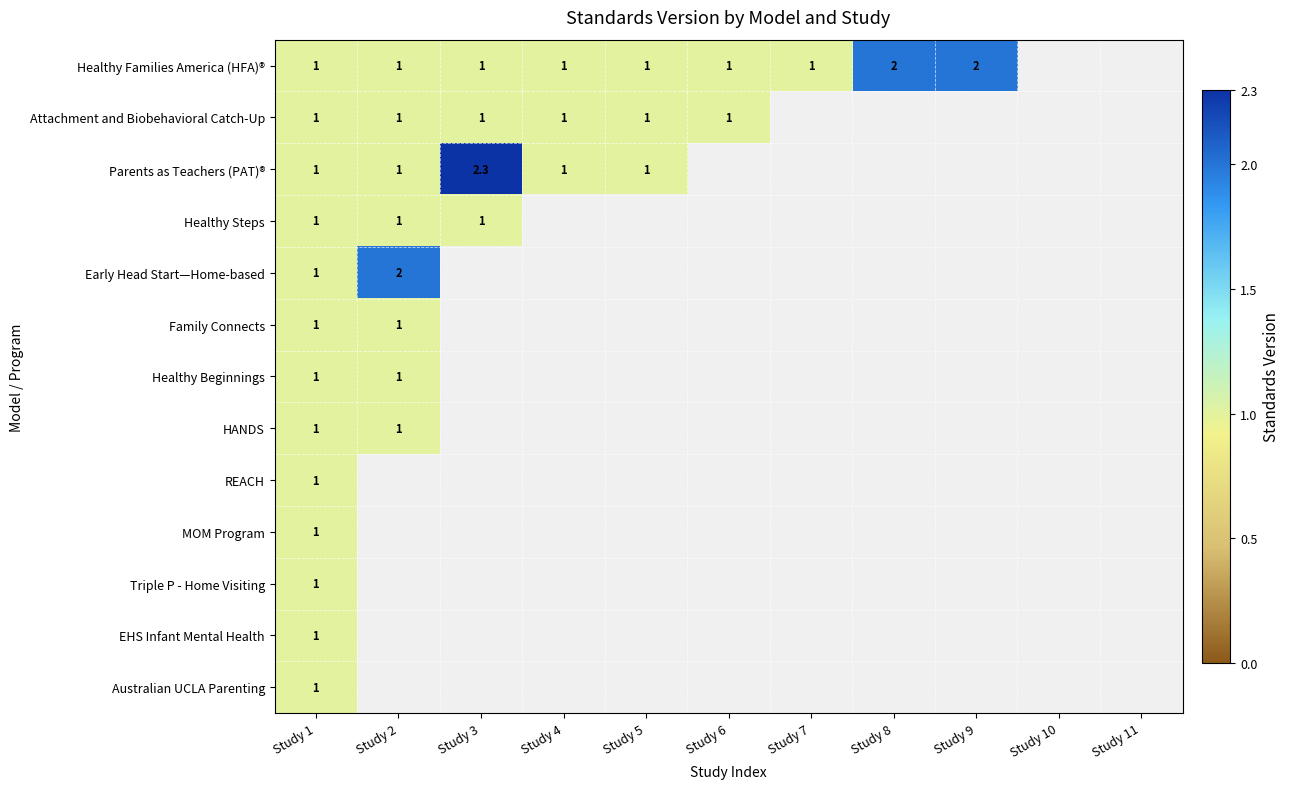

At which category is the sum across all series the highest?

Study 1